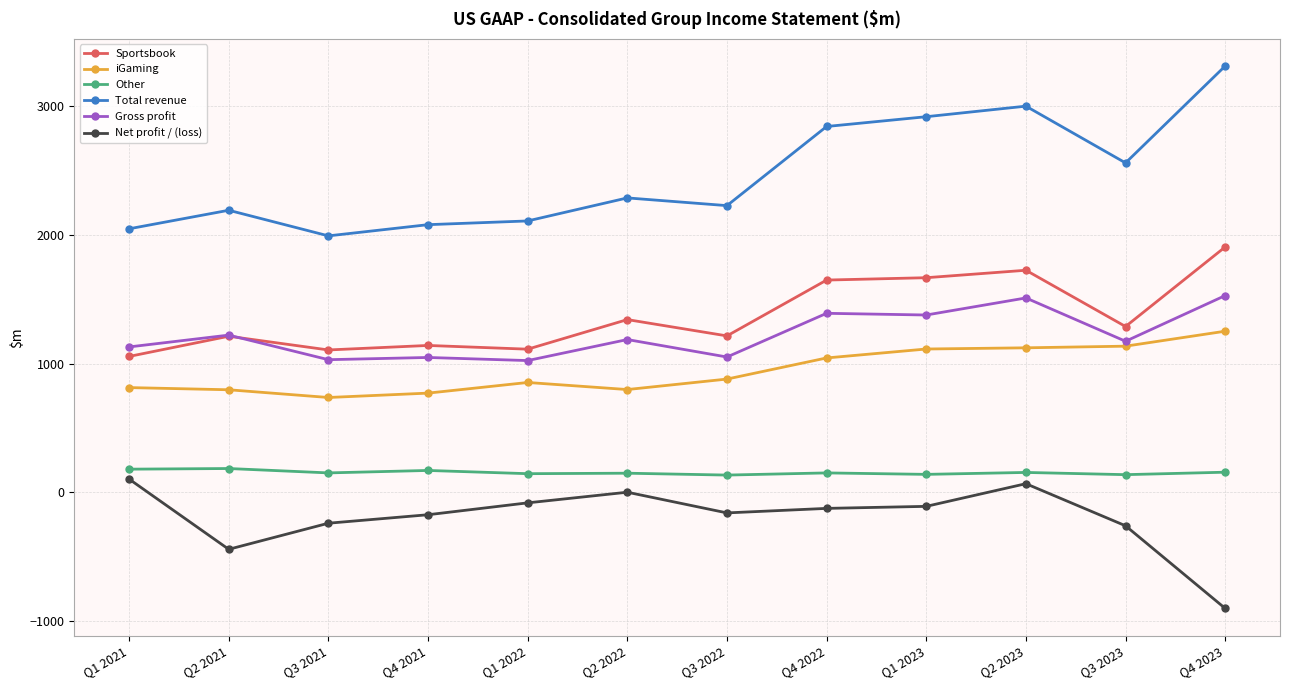

True or false: Sportsbook and Net profit / (loss) intersect in this chart.

False